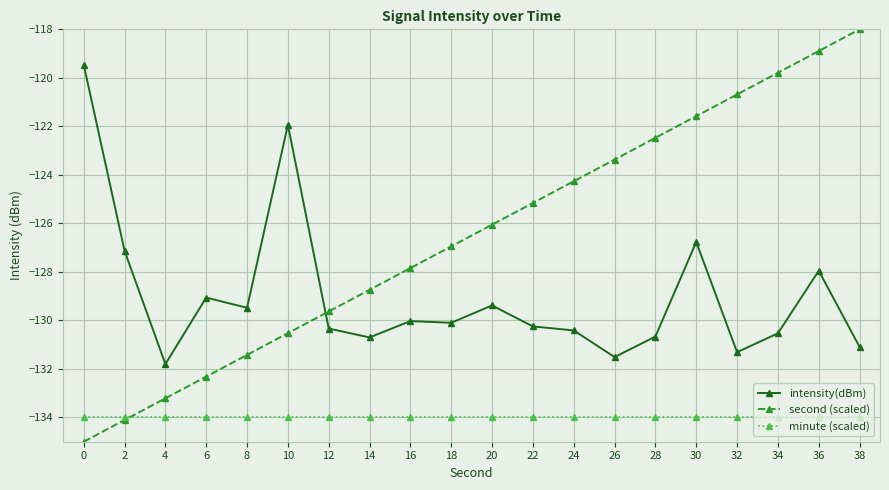

After their last crossing, which series has the higher values: intensity(dBm) or second (scaled)?

second (scaled)